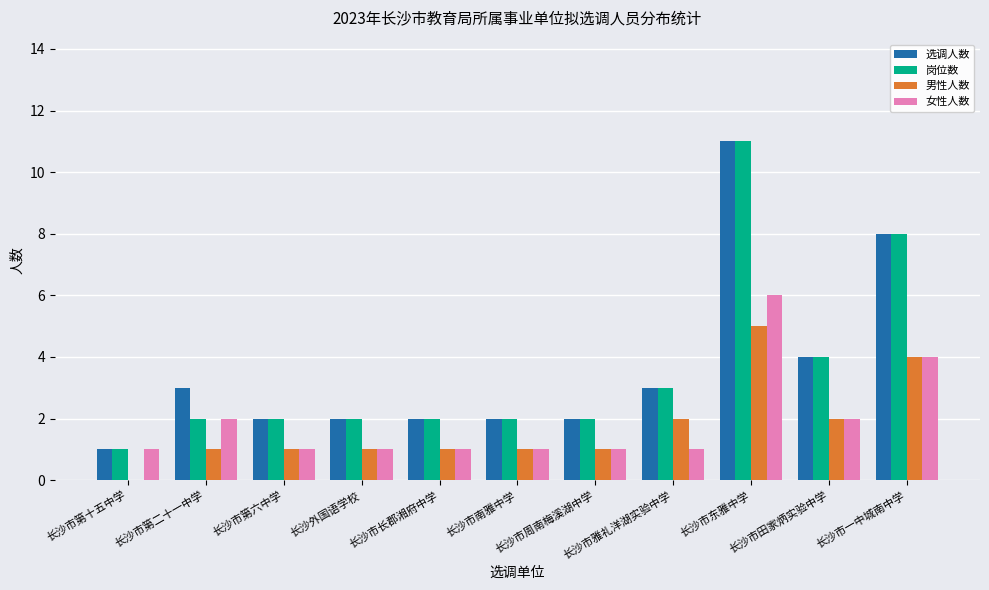

What is the sum of all 选调人数 values?

40